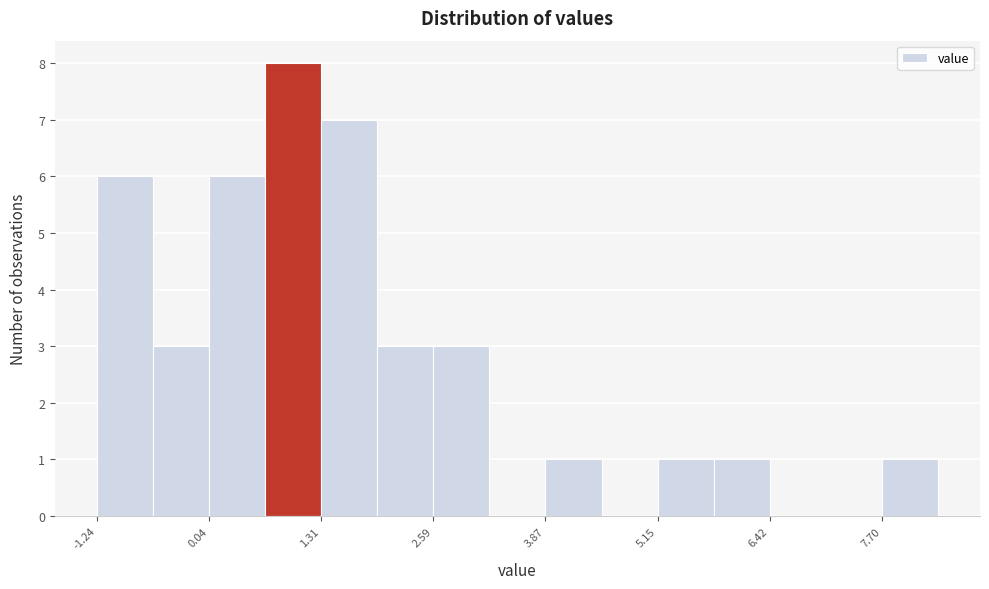

Around what value on the x-axis is the tallest bar? Give the approximate position of its centre, as read against the axis.

1.0